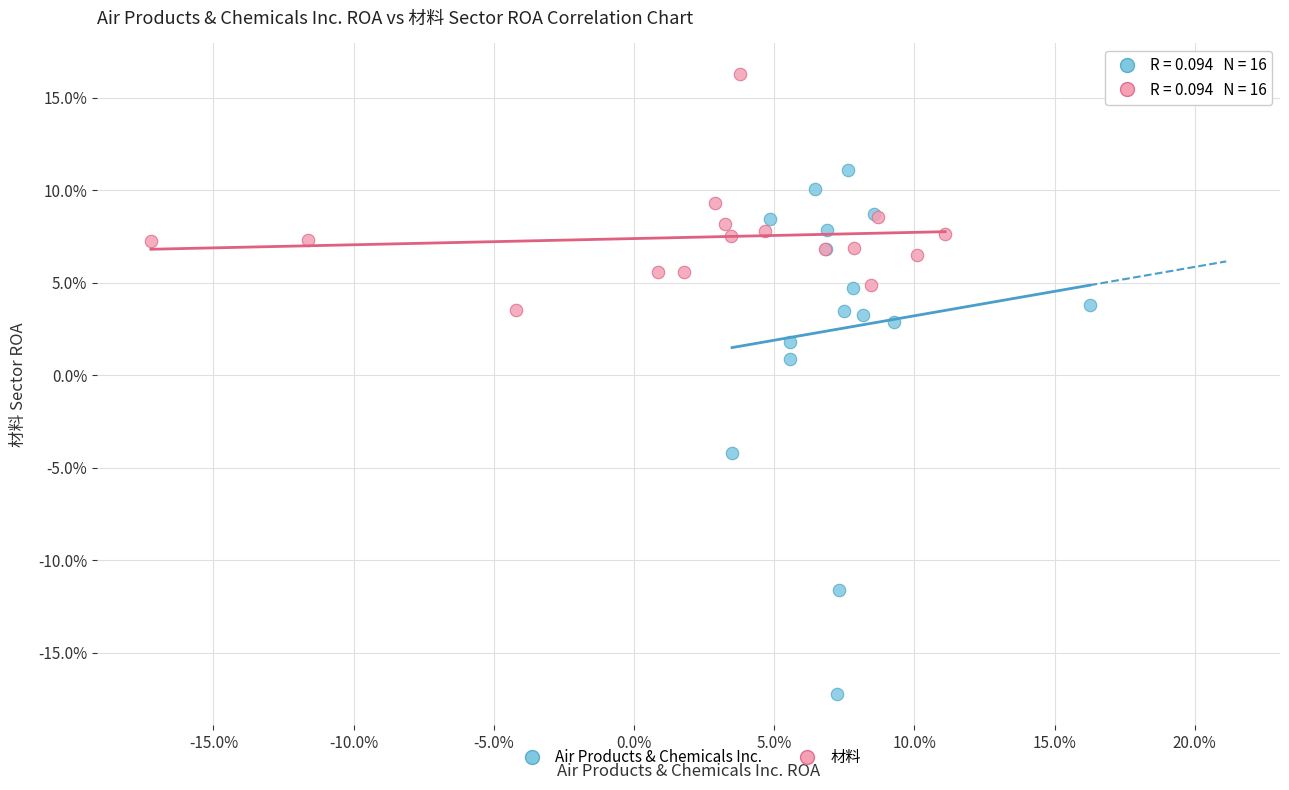

Which series contains the lowest Y value?

Air Products & Chemicals Inc.